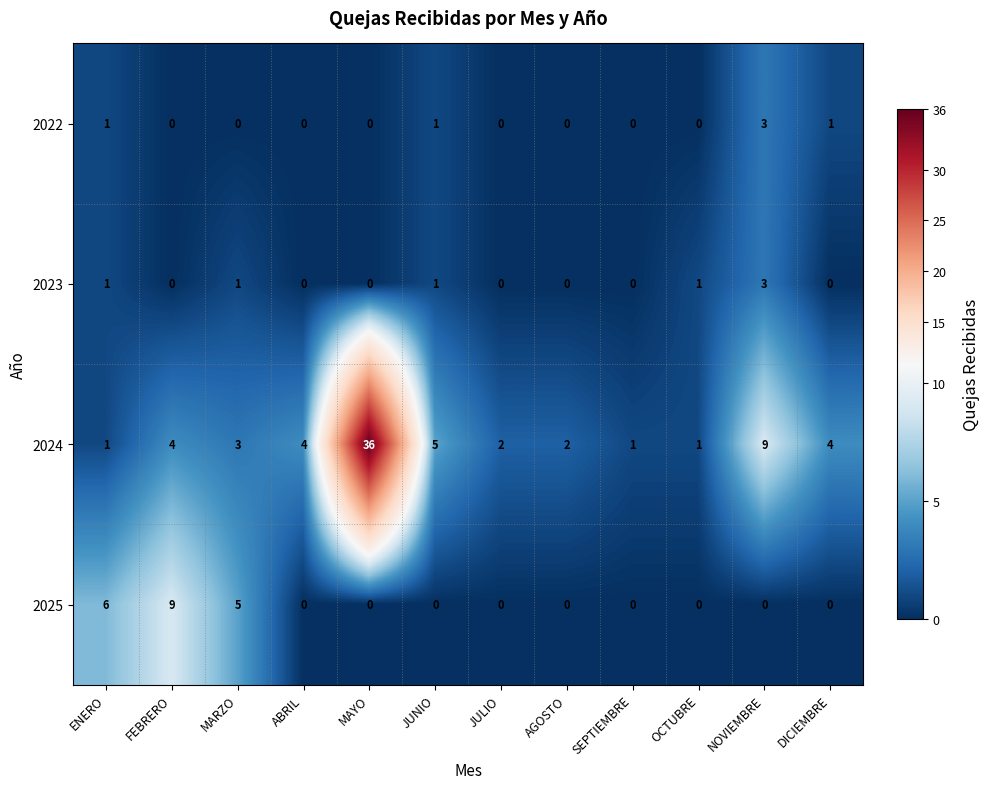

At MARZO, list the series in order from largest to smallest.

2025, 2024, 2023, 2022